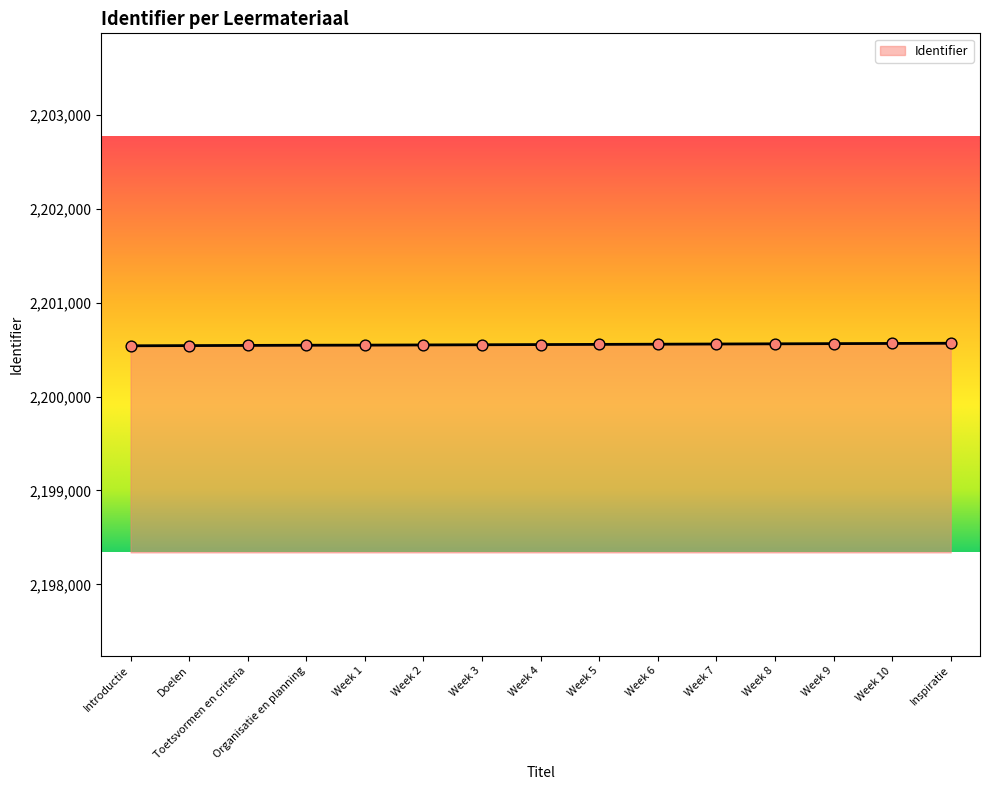

What is the change in value from Doelen to Week 7?

+17